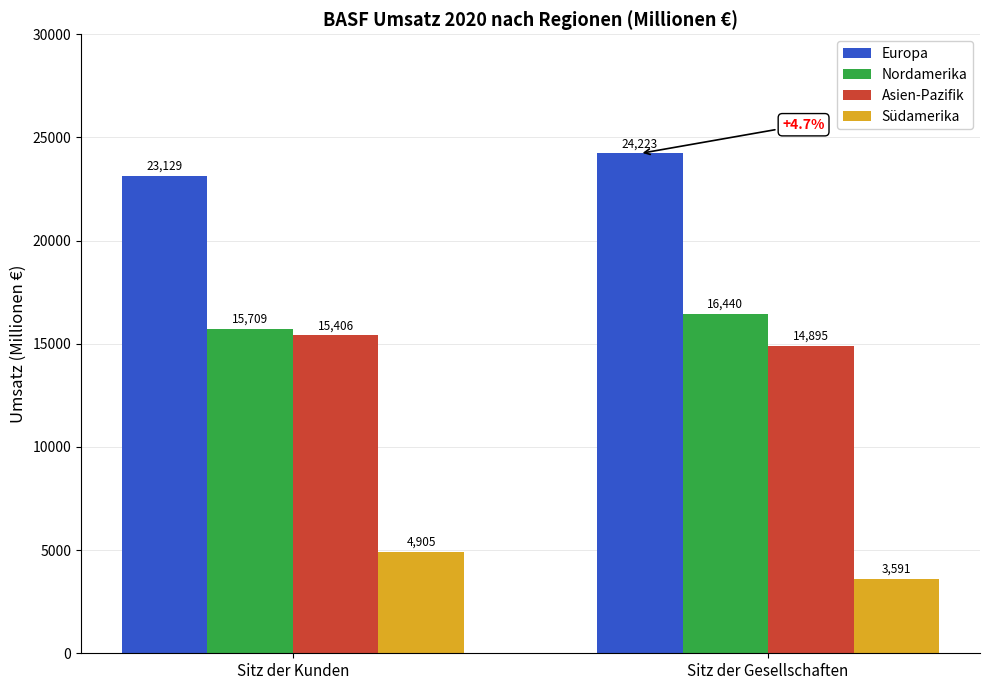

At how many categories does at least one series exceed 20816?

2